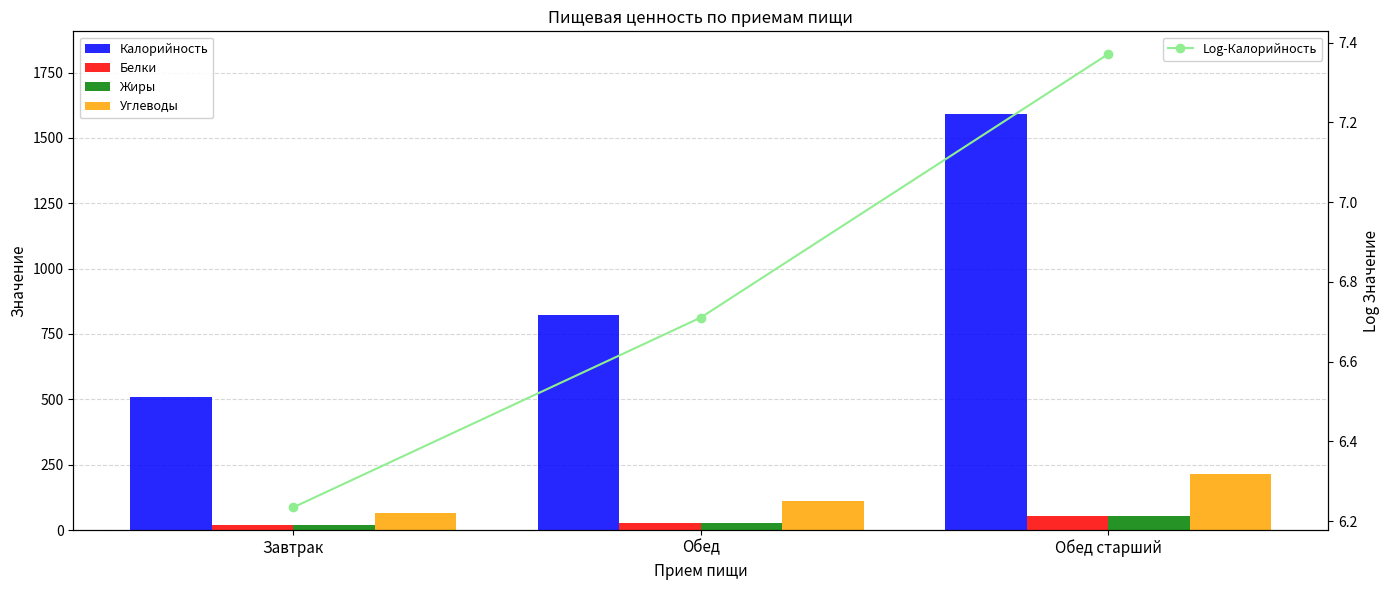

What is the difference between the maximum and second lowest values in the Log-Калорийность series?

0.7